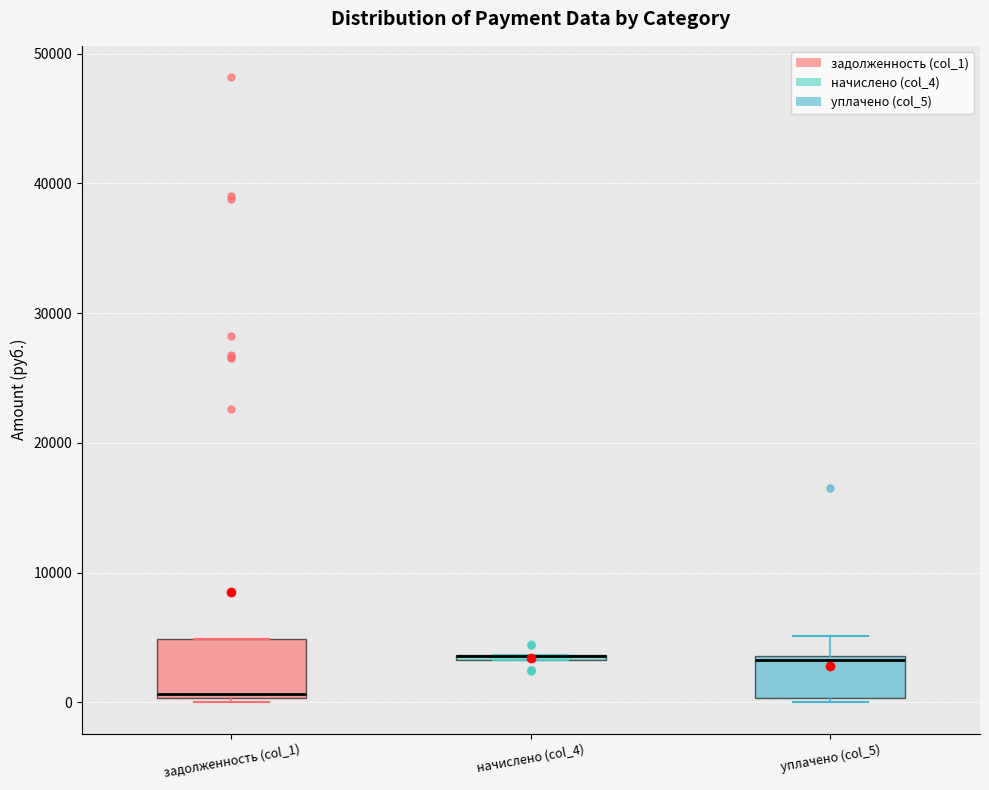

Comparing the boxes themselves (not the whiskers), which one is the tallest?

задолженность (col_1)